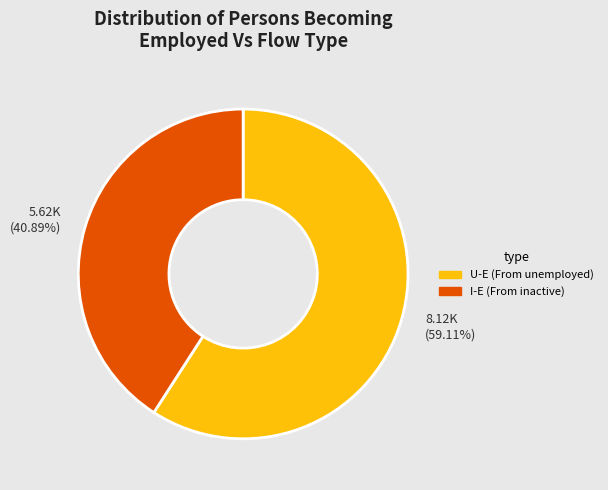

Is U-E (From unemployed) the majority of the pie?

Yes